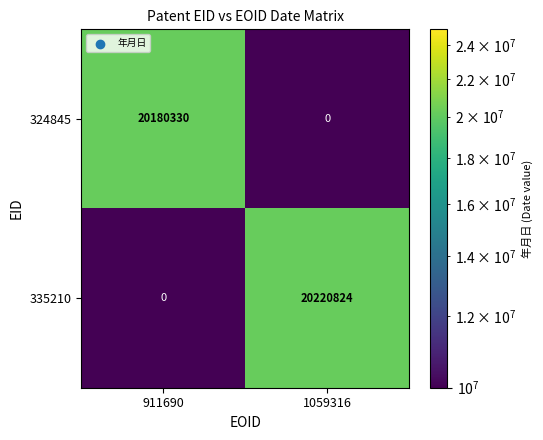

What is the spread (max minus min) of values at 1059316?

20220824